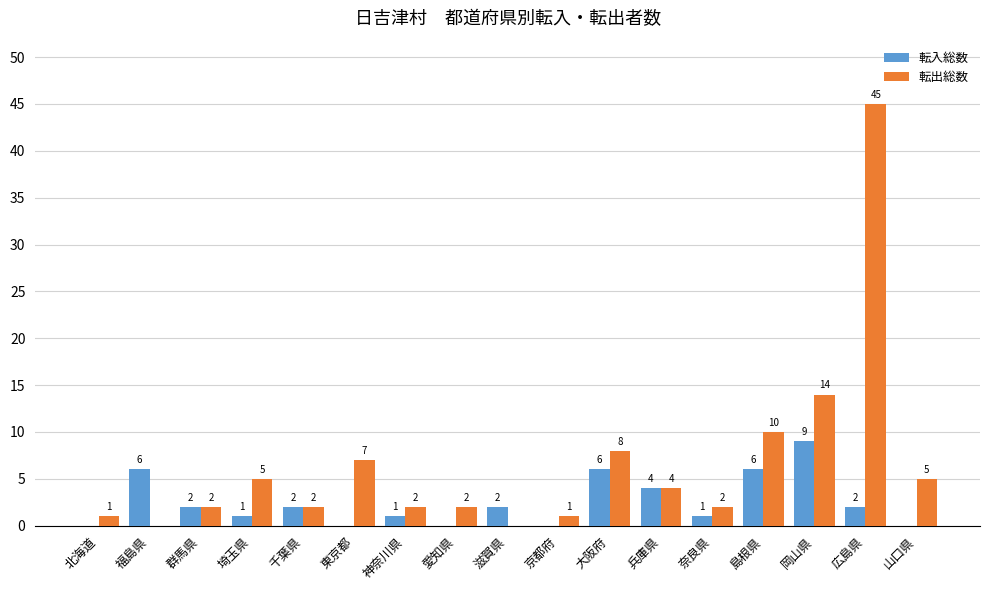

What is the total value across all series at 広島県?

47